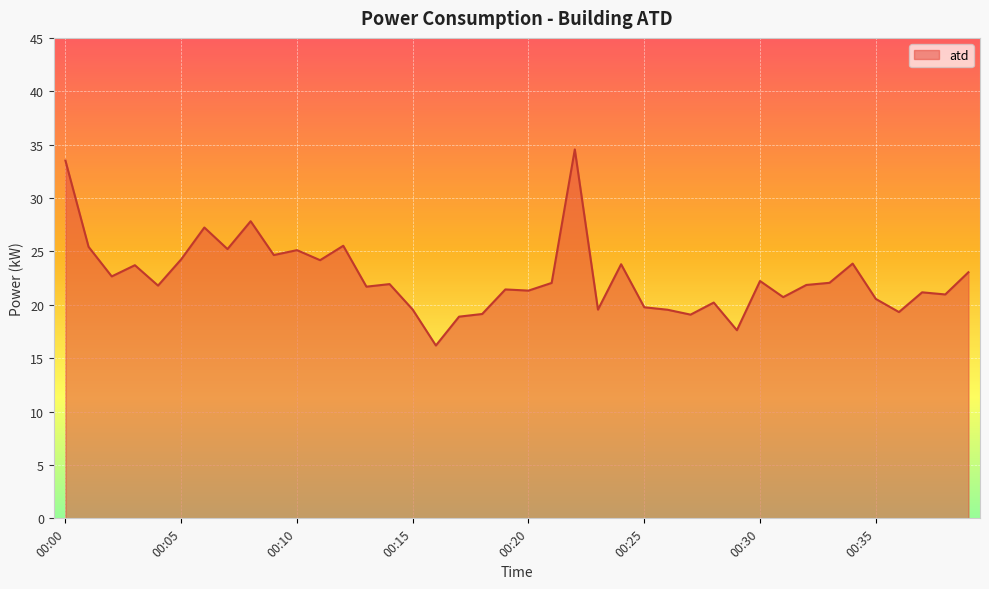

What is the difference between the maximum and second lowest values?

16.9